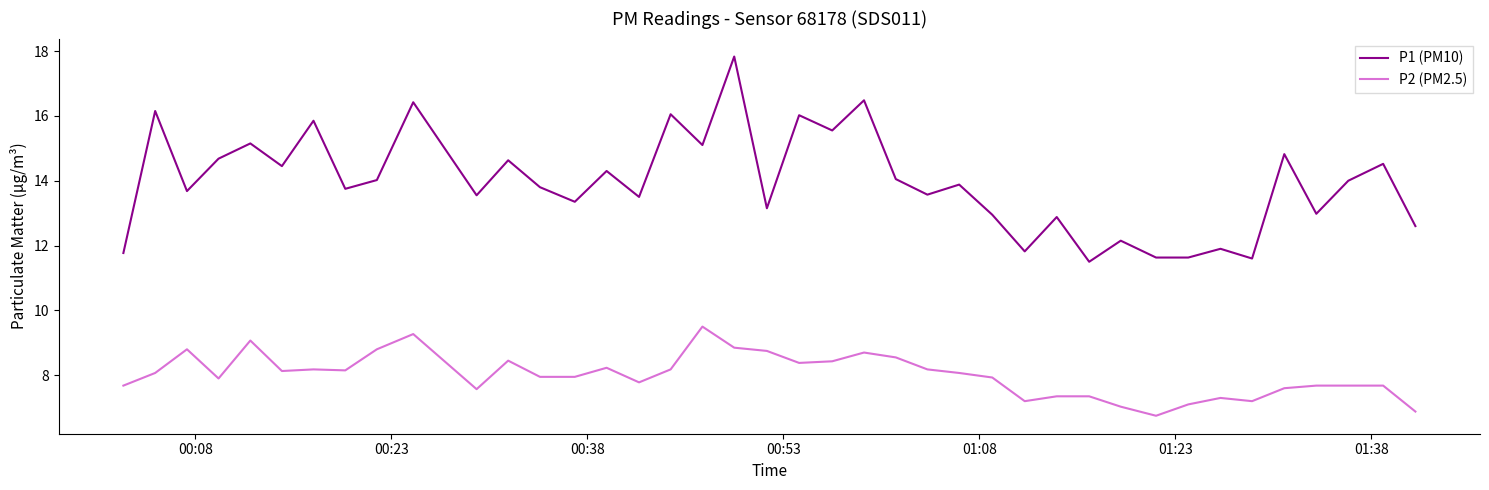

What is the minimum value shown in the chart?

6.8